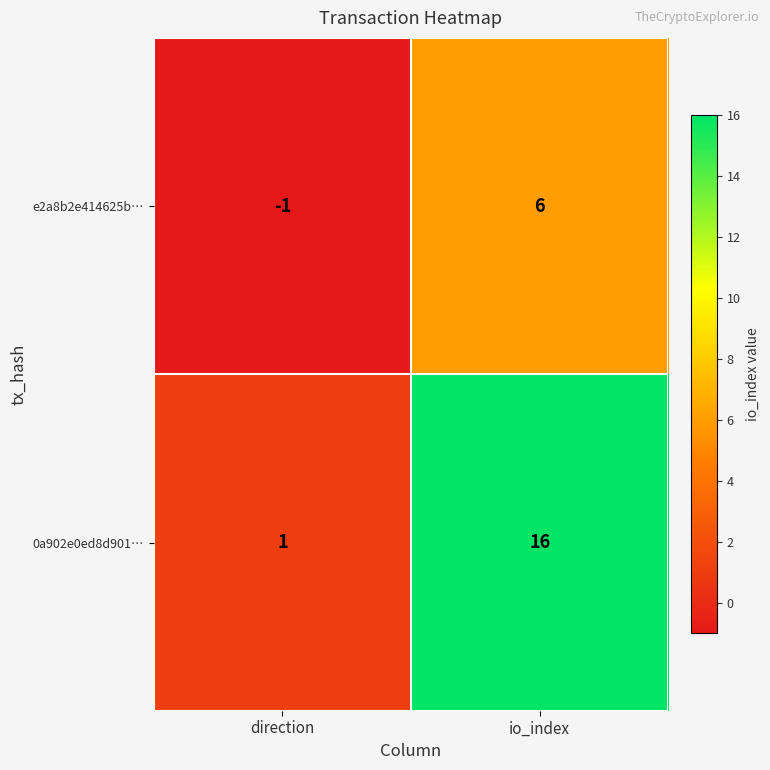

Reading left to right, extract all data points from this chart.

e2a8b2e414625b…: direction=-1	io_index=6
0a902e0ed8d901…: direction=1	io_index=16